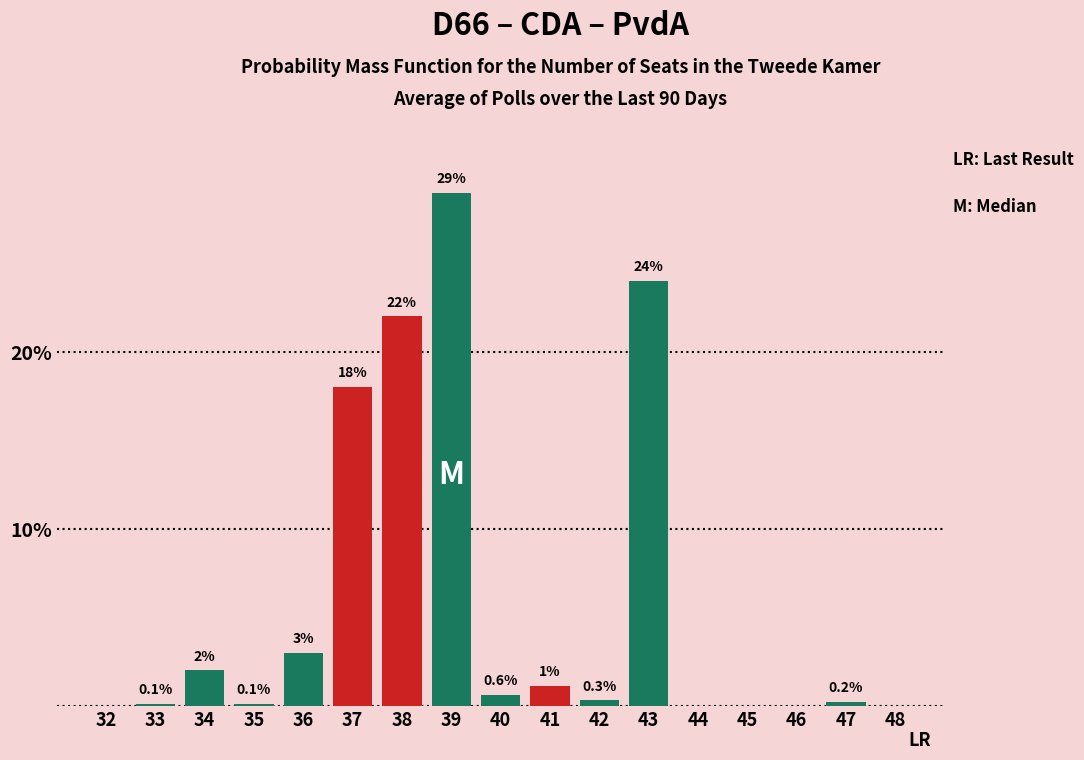

Reading left to right, extract all data points from this chart.

32=0.0	33=0.1	34=2.0	35=0.1	36=3.0	37=18.0	38=22.0	39=29.0	40=0.6	41=1.1	42=0.3	43=24.0	44=0.0	45=0.0	46=0.0	47=0.2	48=0.0